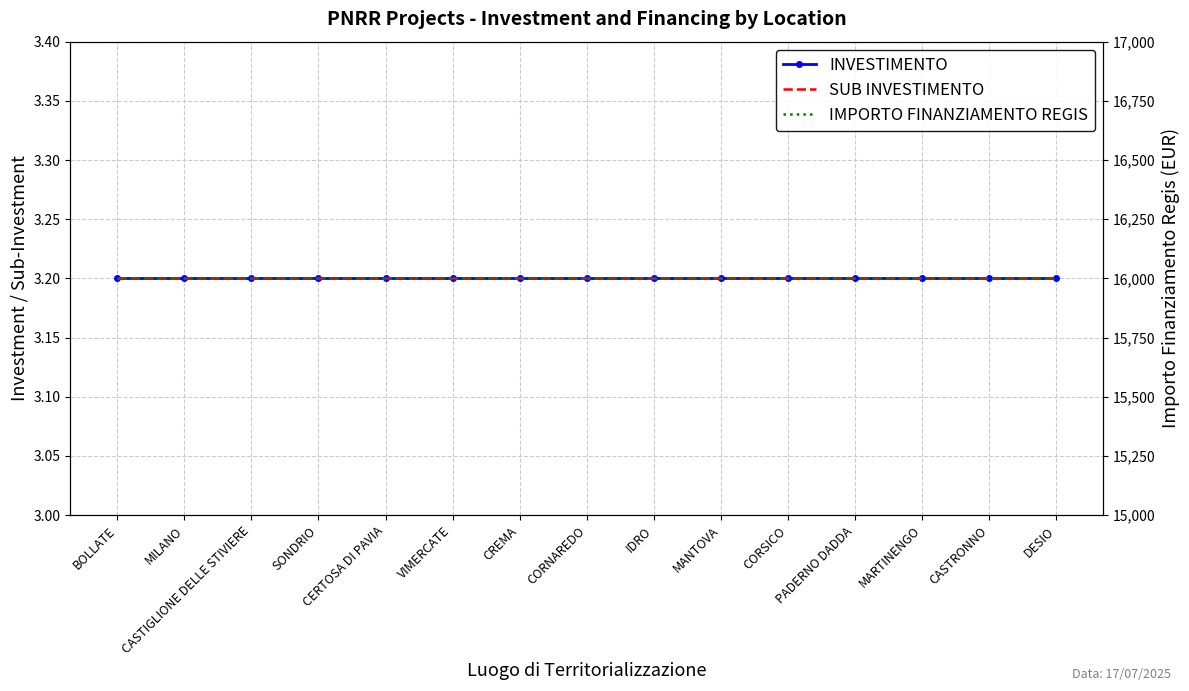

Rank the series by their maximum value, from highest to lowest.

IMPORTO FINANZIAMENTO REGIS, INVESTIMENTO, SUB INVESTIMENTO